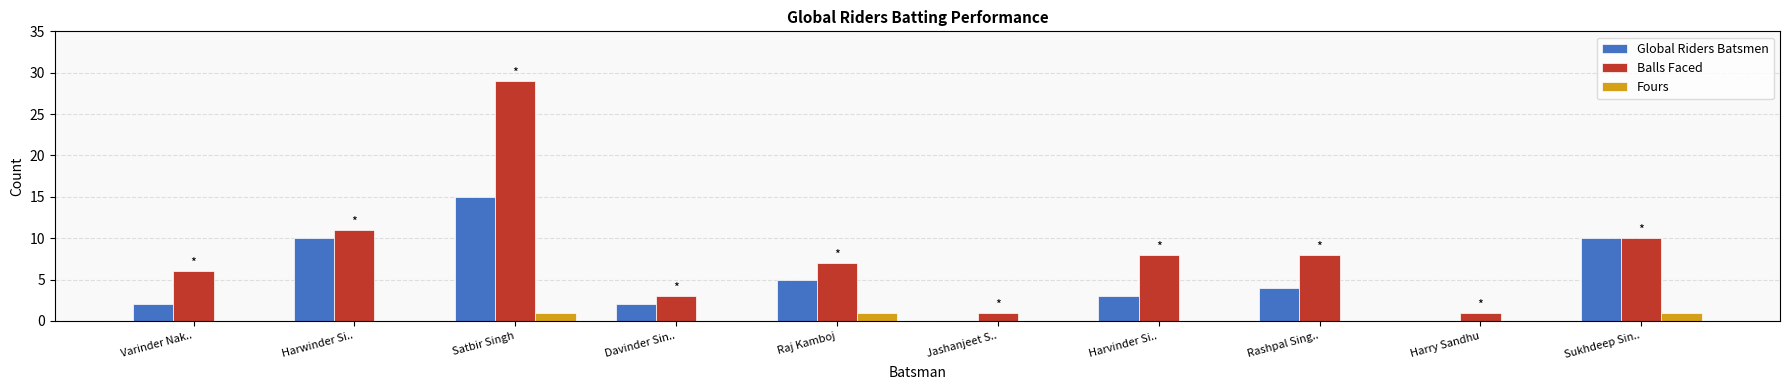

What are all the series names shown in the legend?

Global Riders Batsmen, Balls Faced, Fours